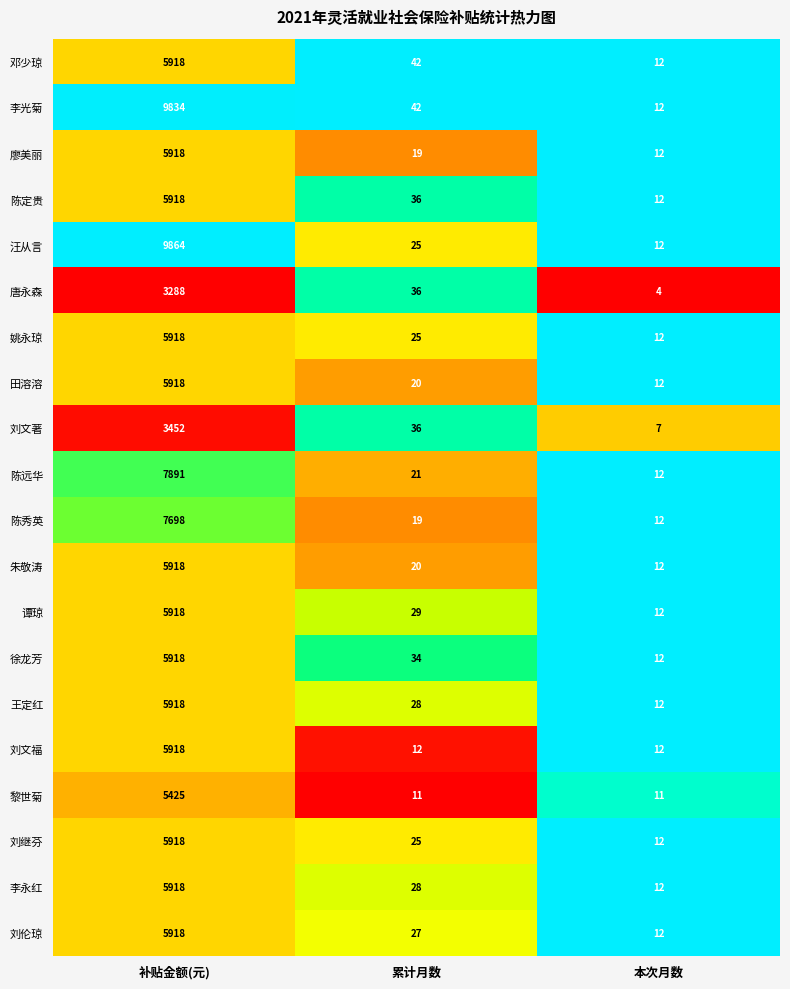

What is the difference between the highest and lowest values at 补贴金额(元)?

6576